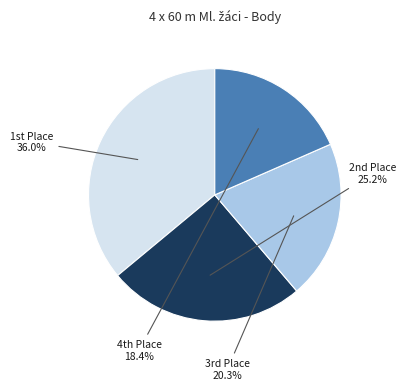

Does any single category account for the majority?

No